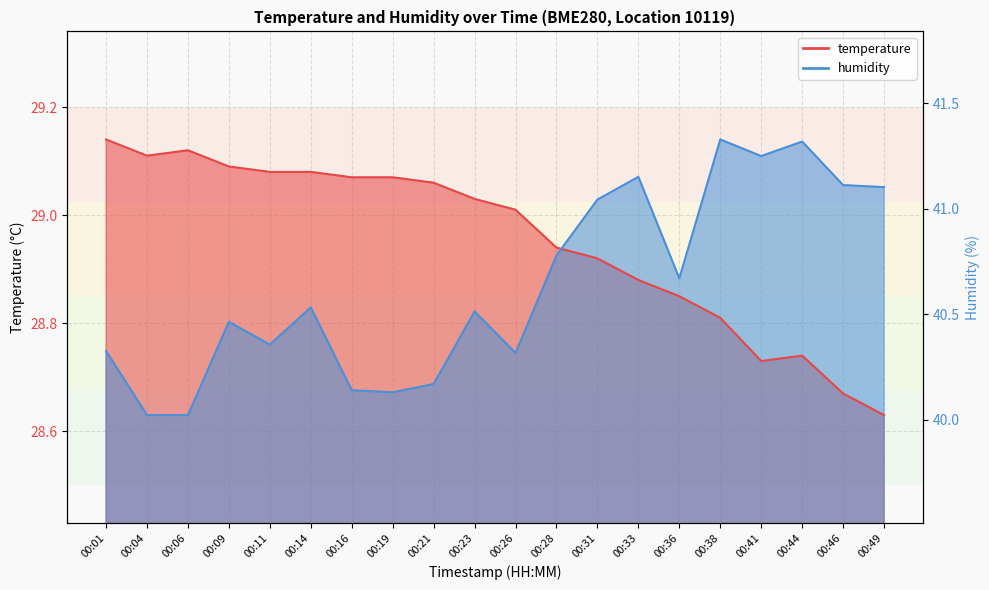

Between which two adjacent categories do humidity and temperature first intersect?

00:28 and 00:31